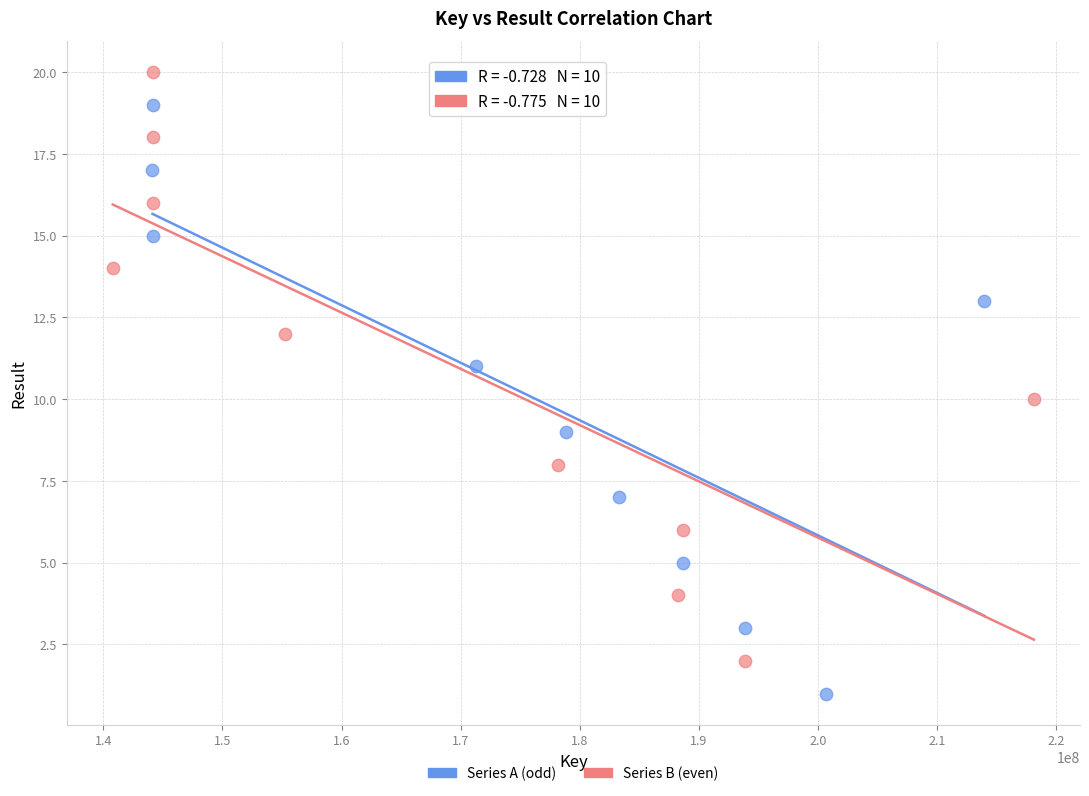

Which series contains the lowest Y value?

Series A (odd)